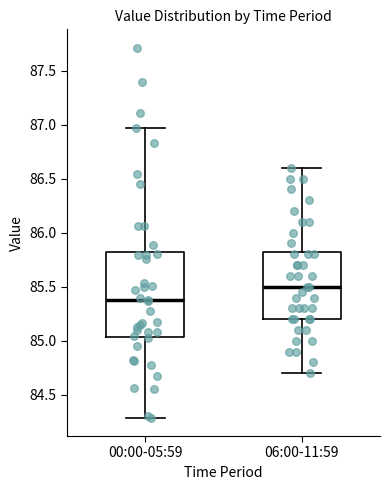

Which box has the highest median line?

06:00-11:59